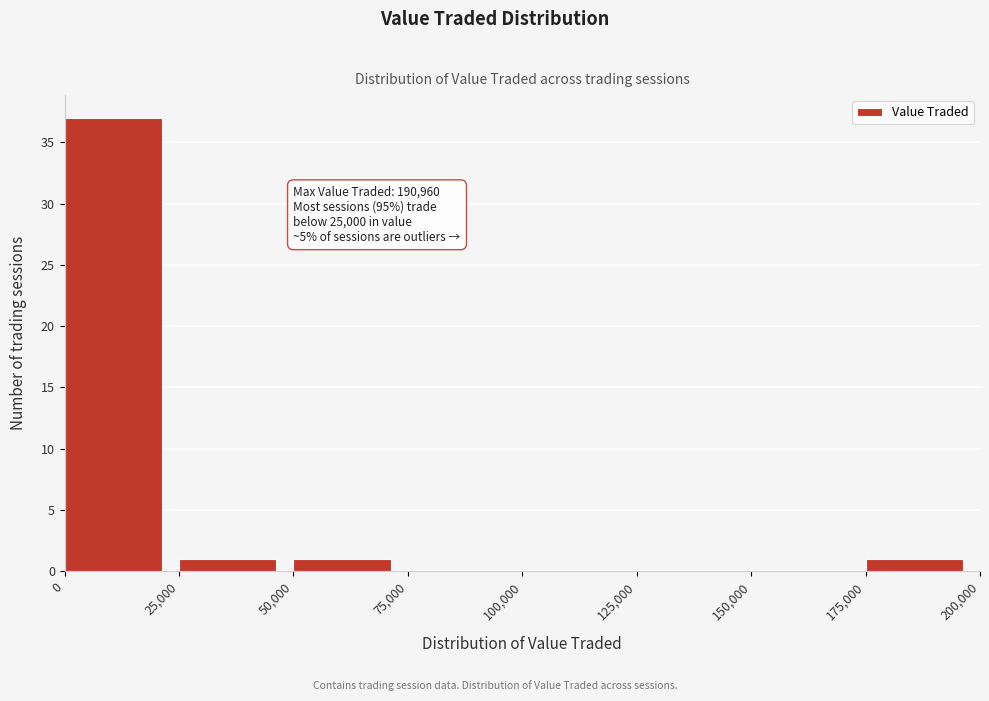

Over which range of the x-axis is the bar tallest?

0 to 25,000